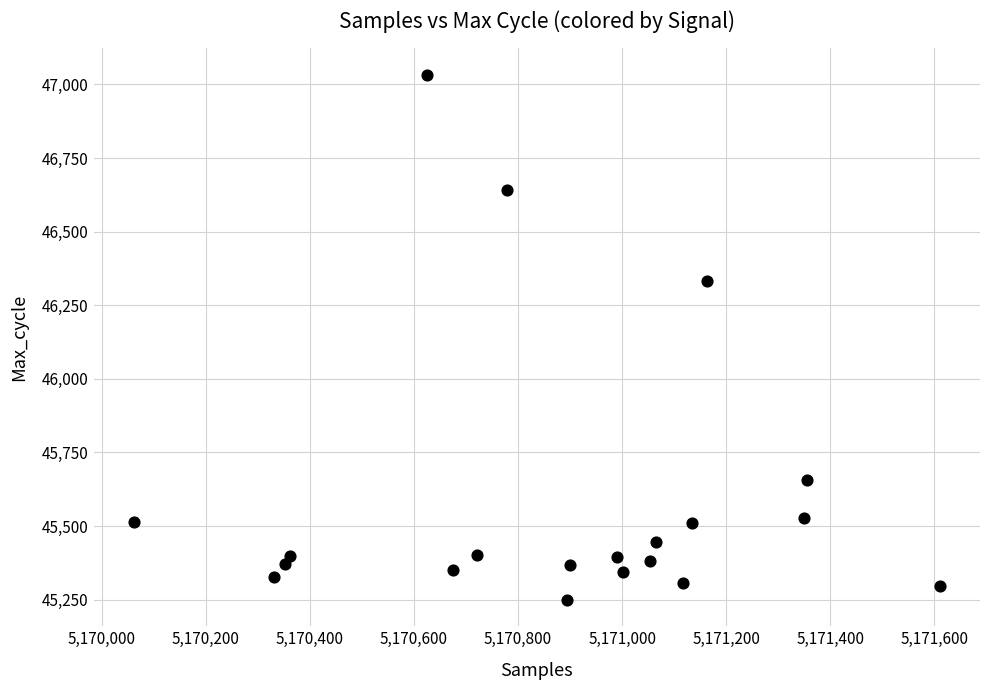

What is the range of Y values (max minus min)?

1784